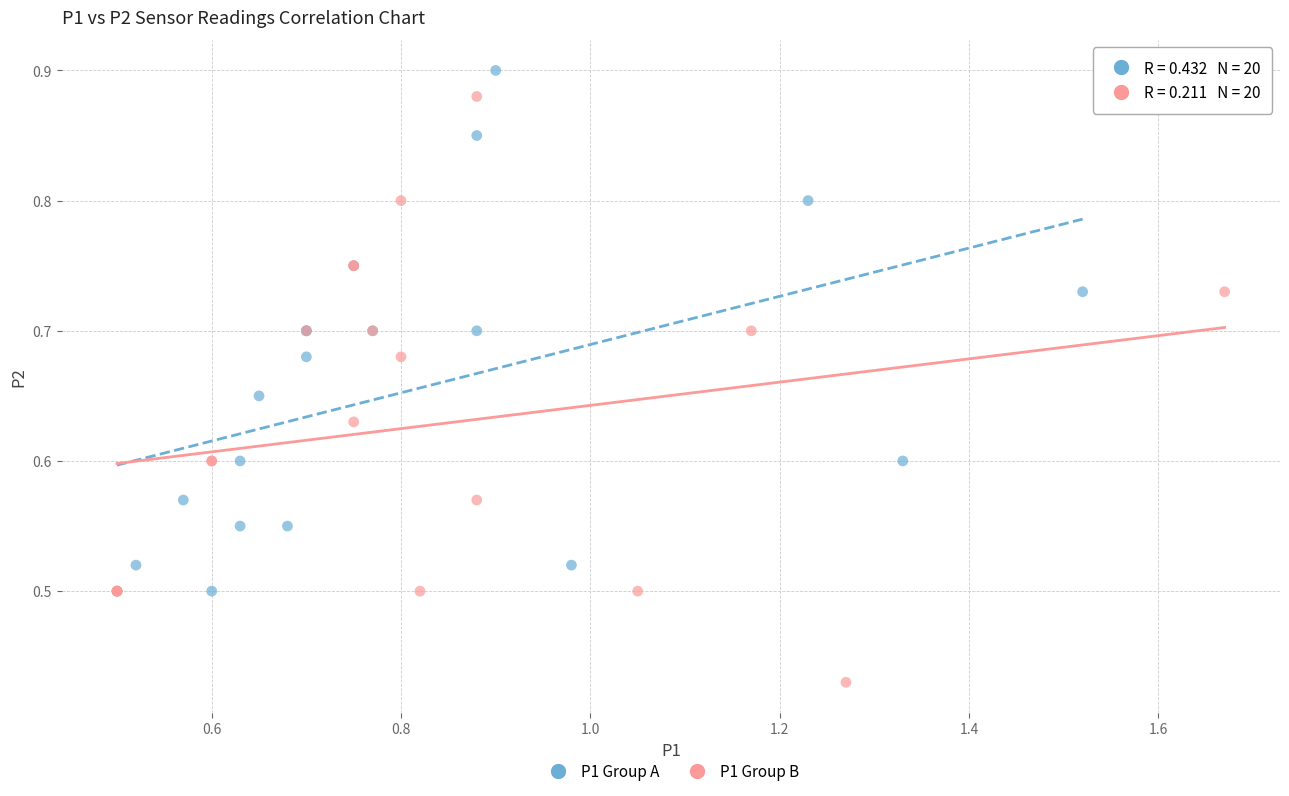

What are all the series names shown in the legend?

P1 Group A, P1 Group B